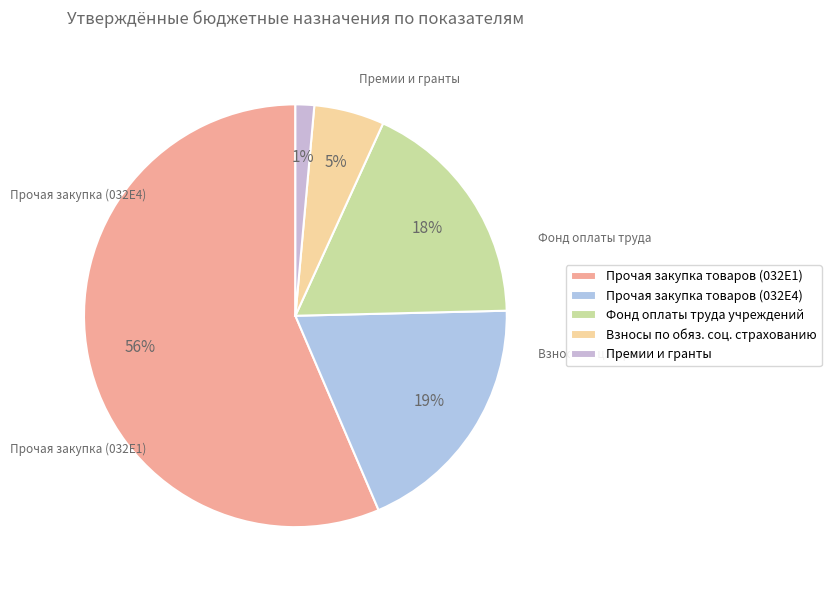

Which slice is the smallest?

Премии и гранты